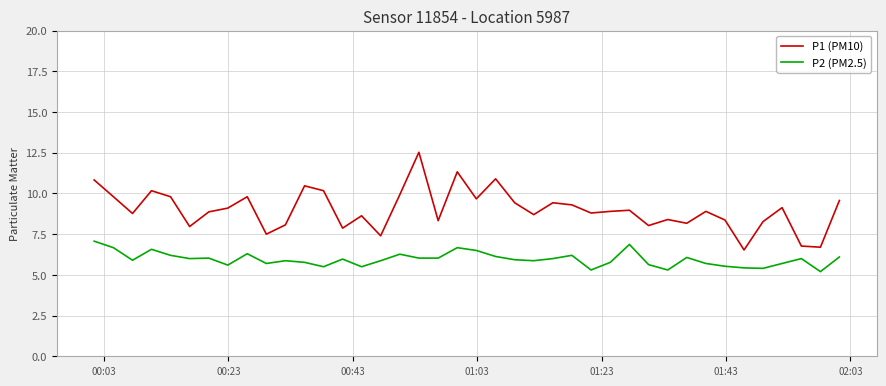

List the series in order of their peak value, highest first.

P1 (PM10), P2 (PM2.5)